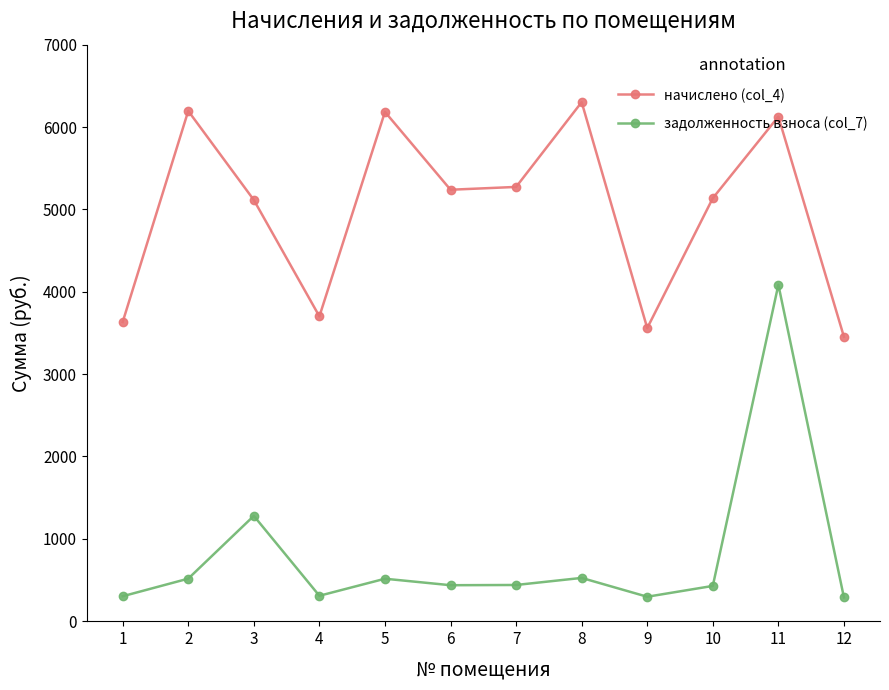

How many interior local valleys does the задолженность взноса (col_7) series have?

3